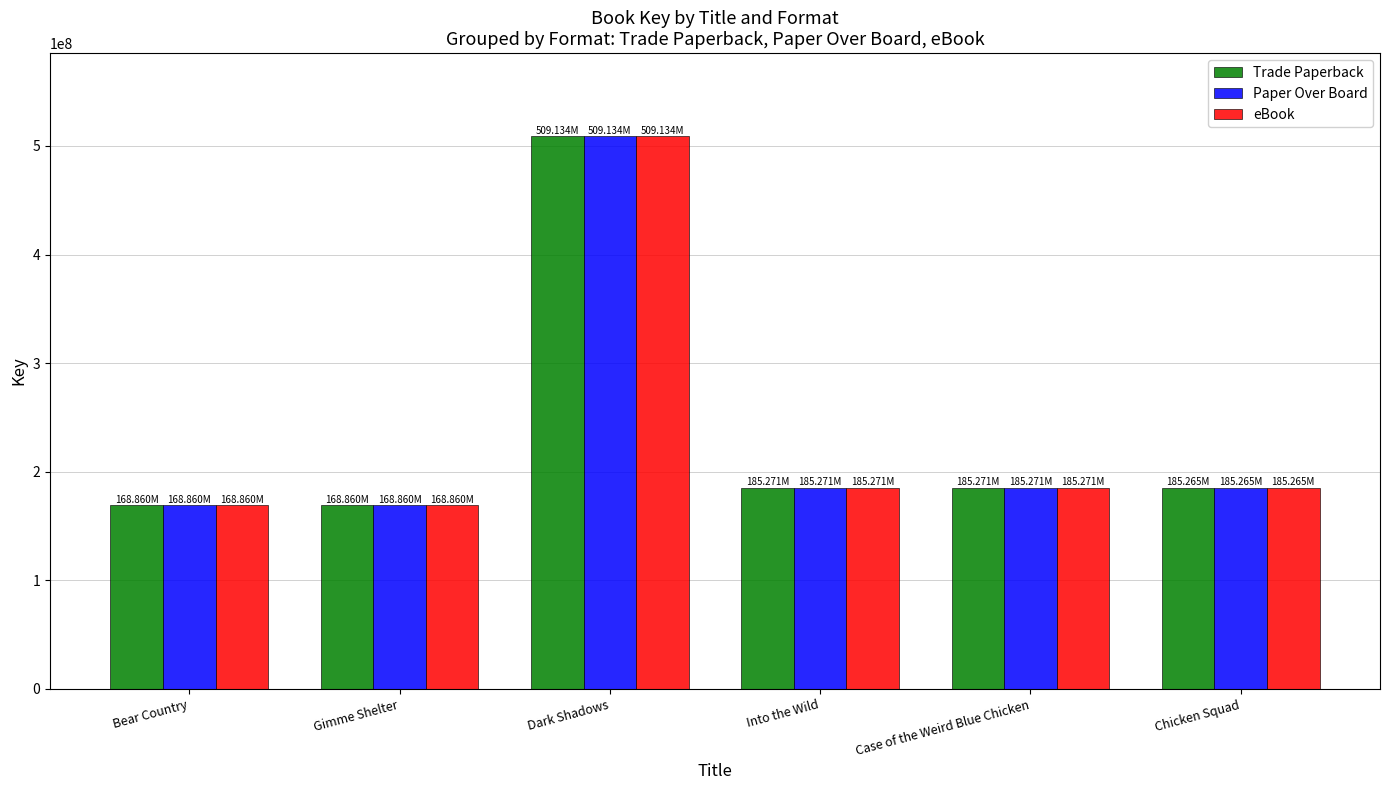

What is the difference between the maximum and minimum values in the Trade Paperback series?

340274293